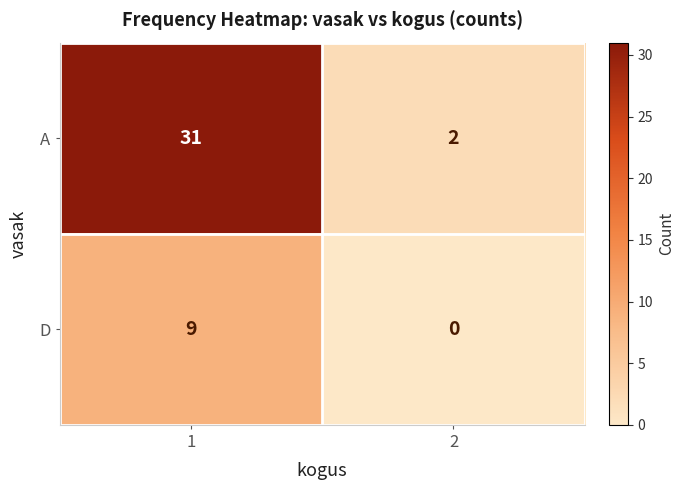

Which series has the widest spread of values?

A